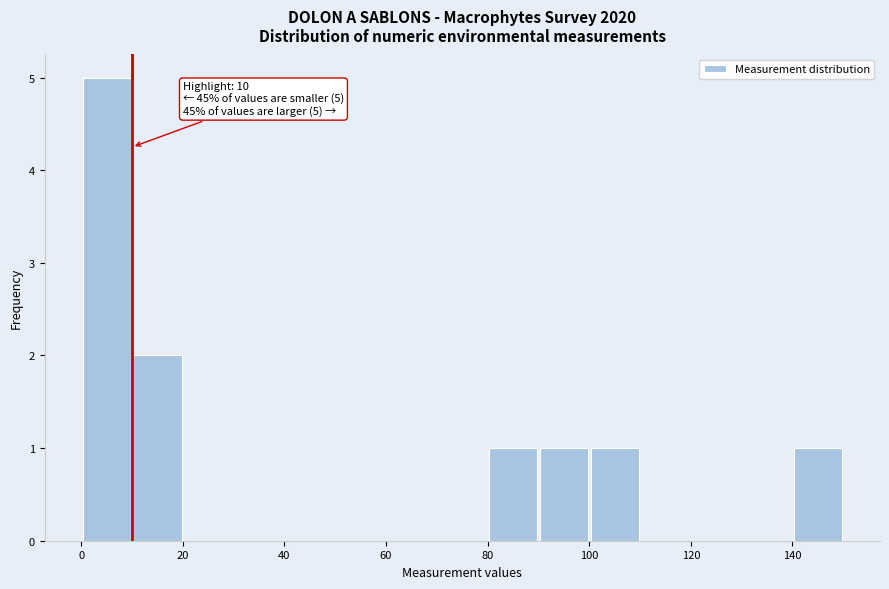

Over which range of the x-axis is the bar tallest?

0 to 10